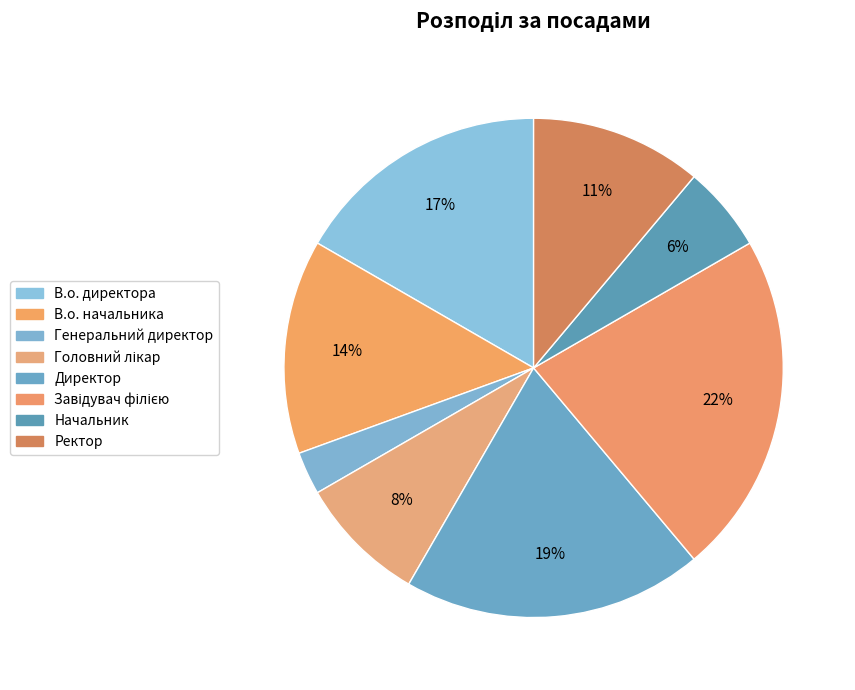

To the nearest percent, what is the difference between the largest and smallest slice percentages?

19%